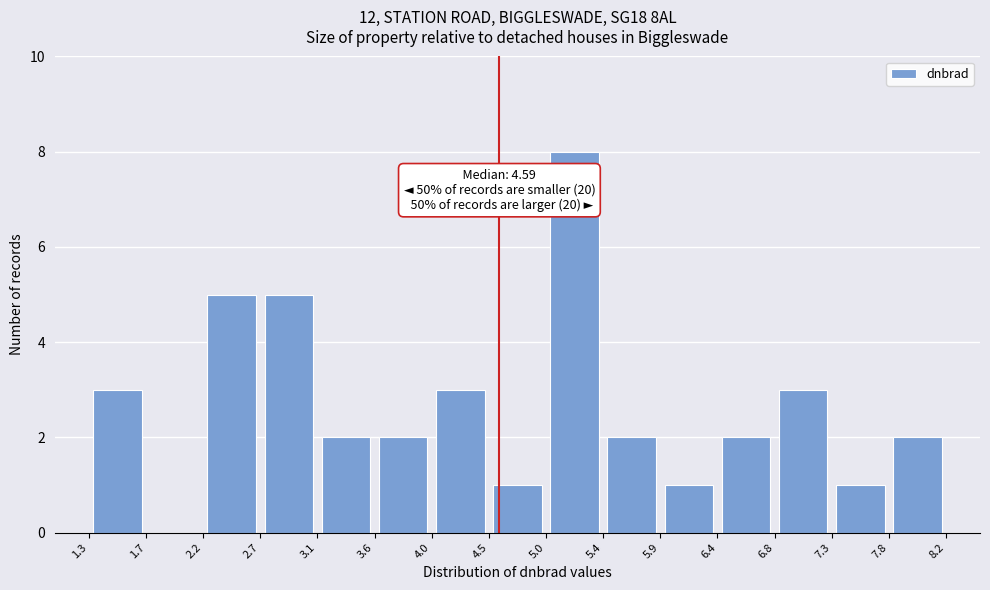

Over which range of the x-axis is the bar tallest?

5.0 to 5.4